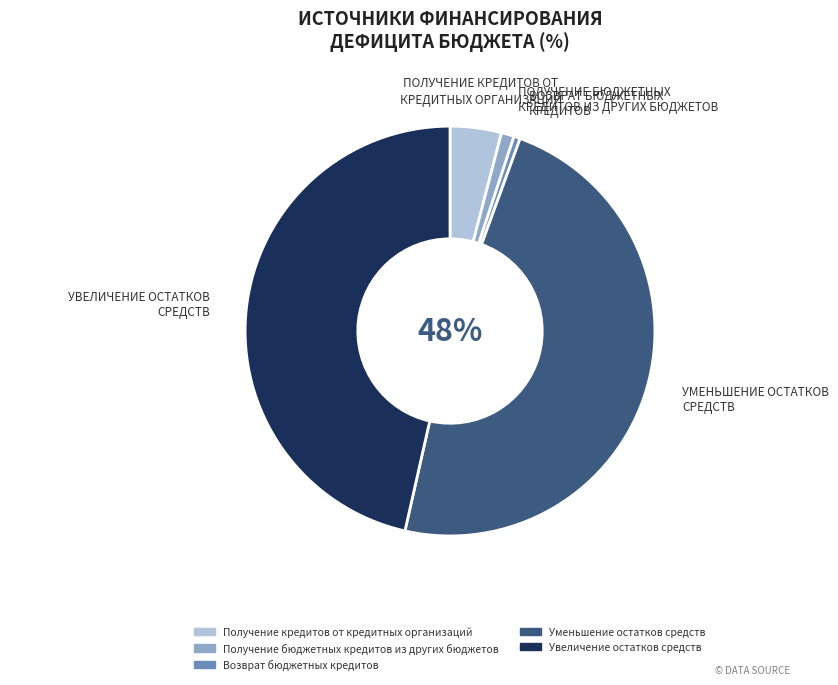

Count the number of slices in the pie.

5